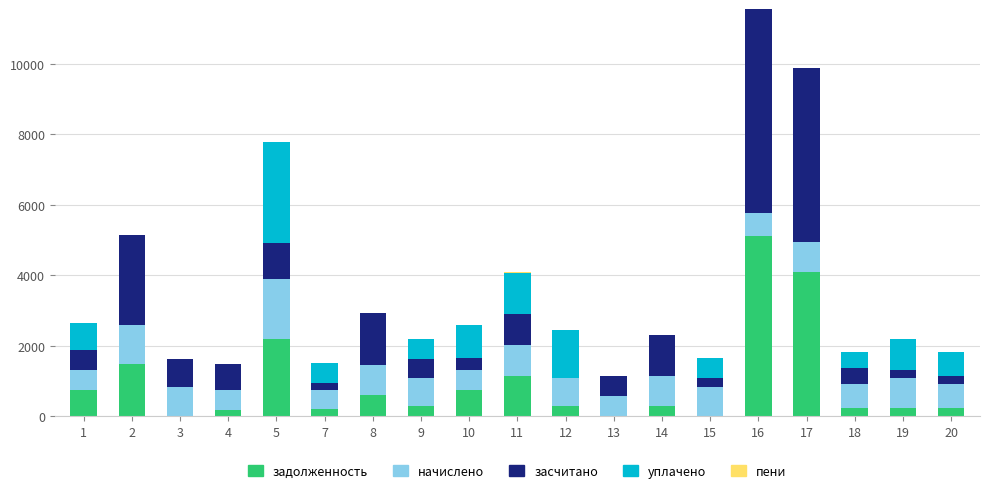

How many distinct data groups are displayed?

5